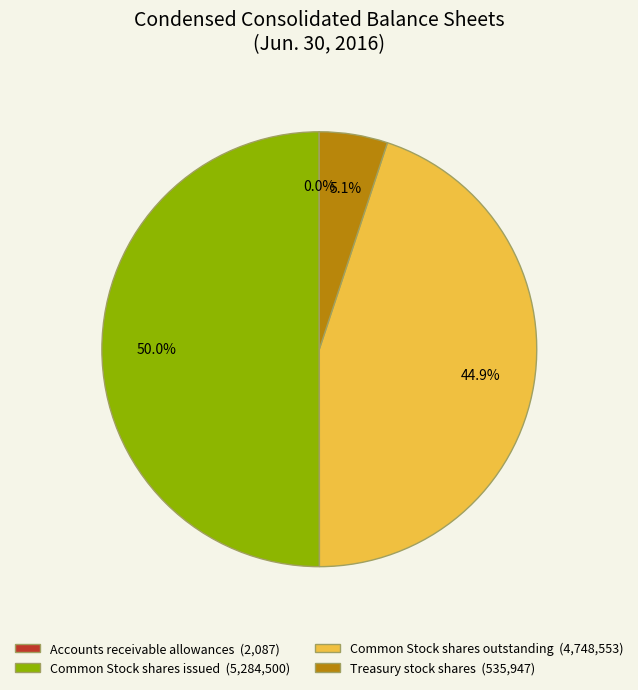

Between Common Stock shares outstanding (4,748,553) and Common Stock shares issued (5,284,500), which is larger?

Common Stock shares issued (5,284,500)